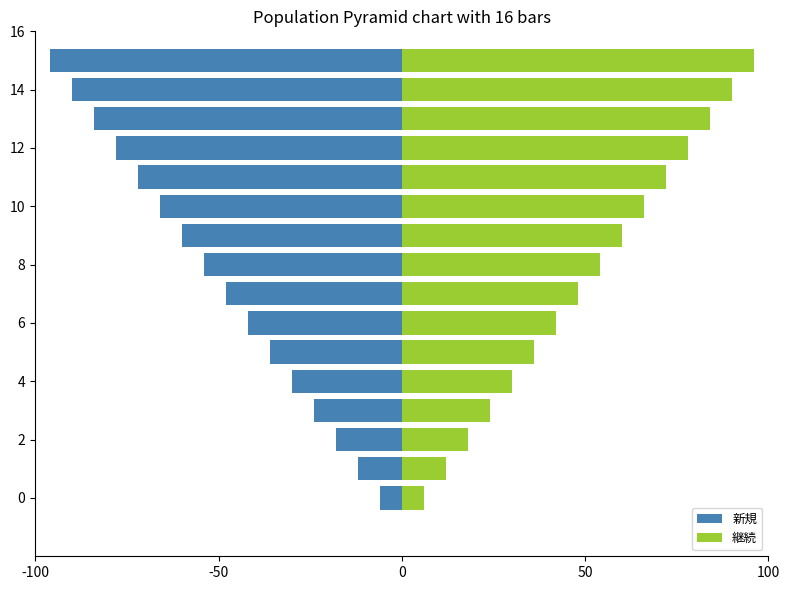

At -50, list the series in order from smallest to largest.

新規, 継続